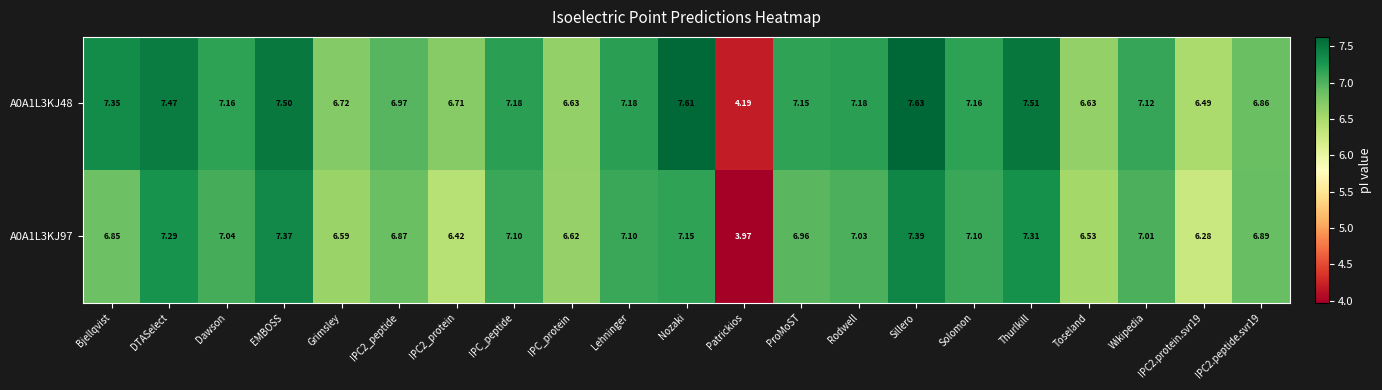

Which series has the largest total across all categories?

A0A1L3KJ48